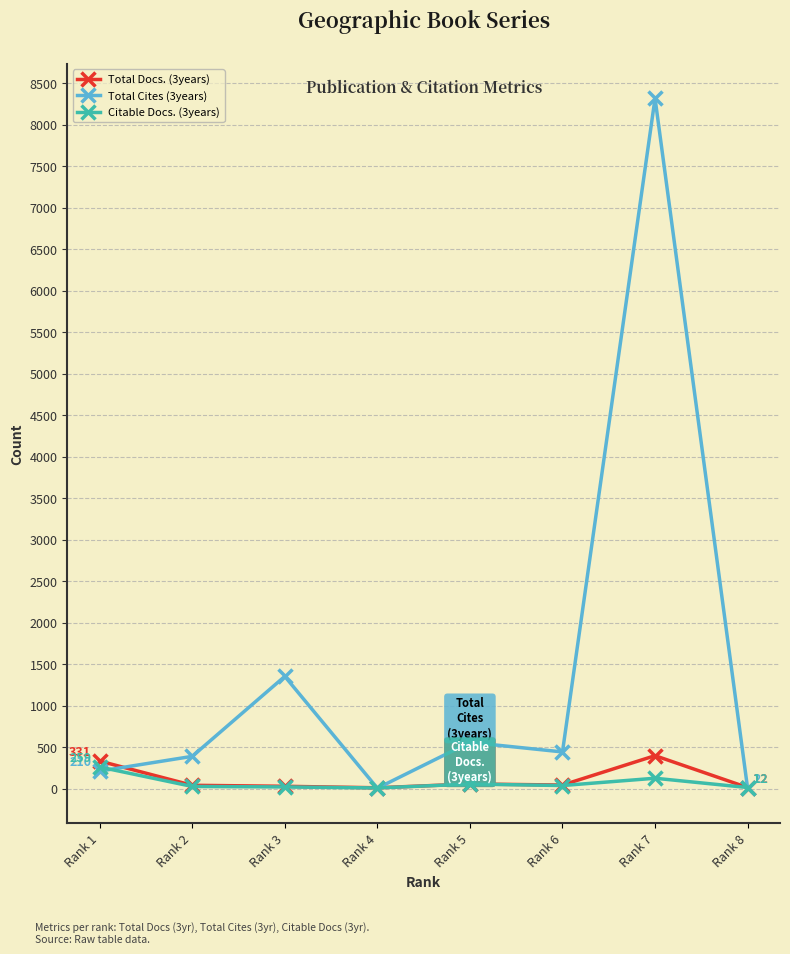

What is the minimum value for Total Cites (3years)?

2